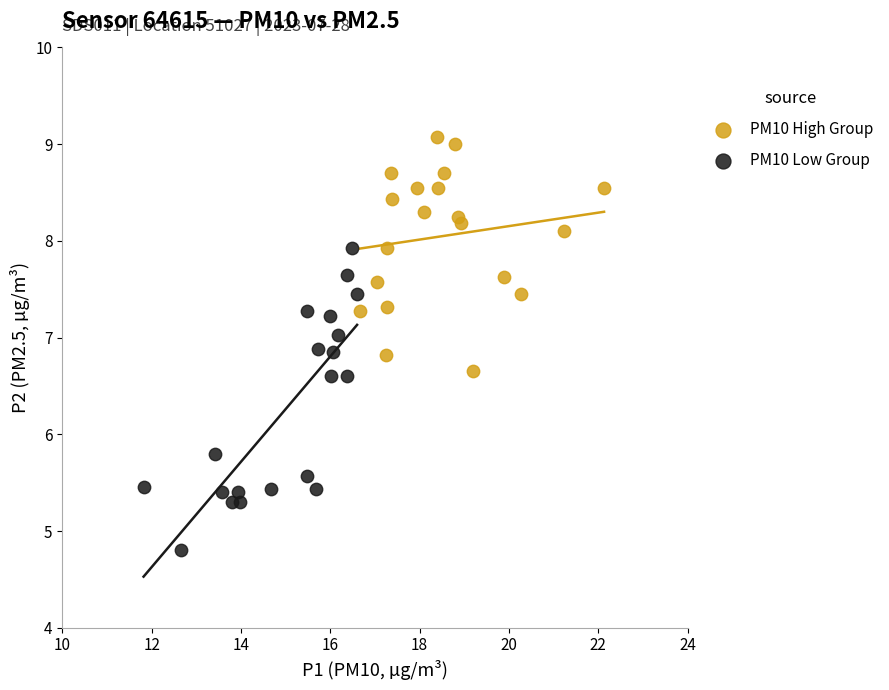

Which series contains the highest Y value?

PM10 High Group